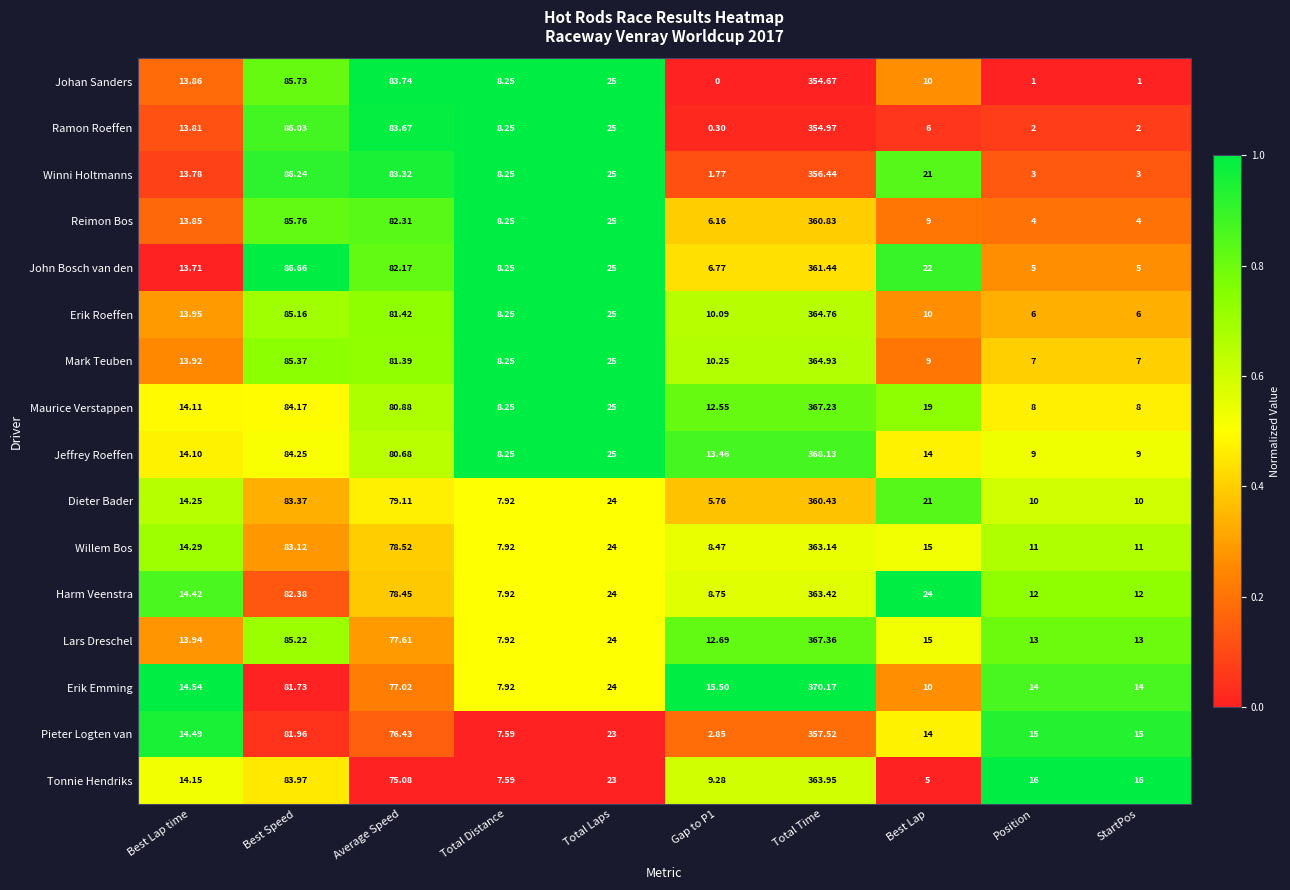

At which category is the sum across all series the highest?

Total Time